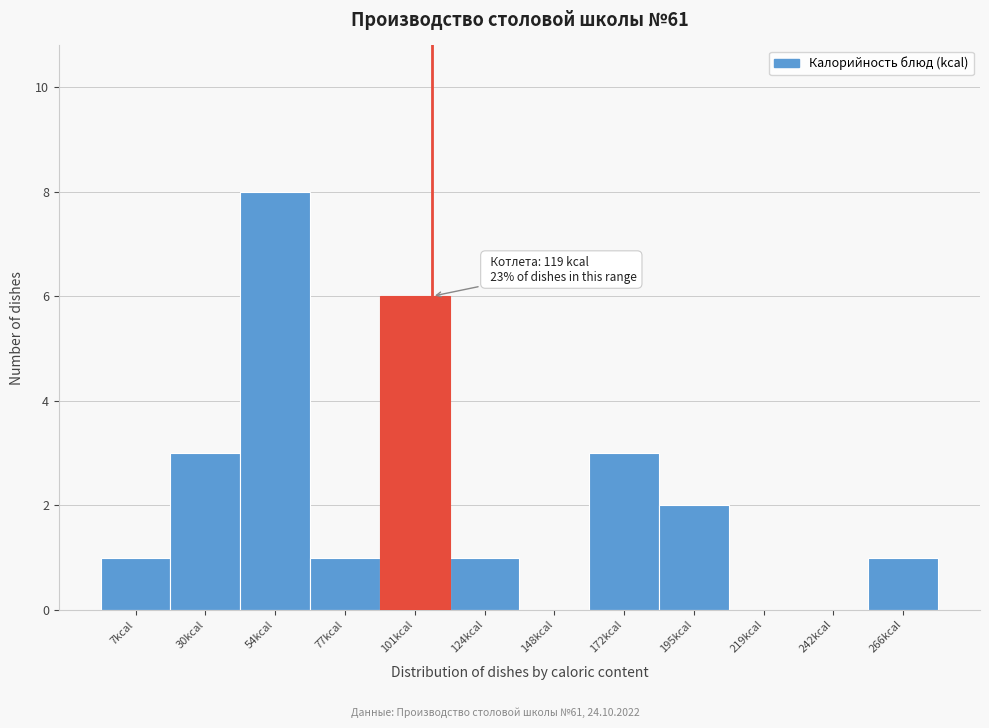

Reading left to right, what are all the values shown in this chart?

7kcal=1	30kcal=3	54kcal=8	77kcal=1	101kcal=6	124kcal=1	148kcal=0	172kcal=3	195kcal=2	219kcal=0	242kcal=0	266kcal=1